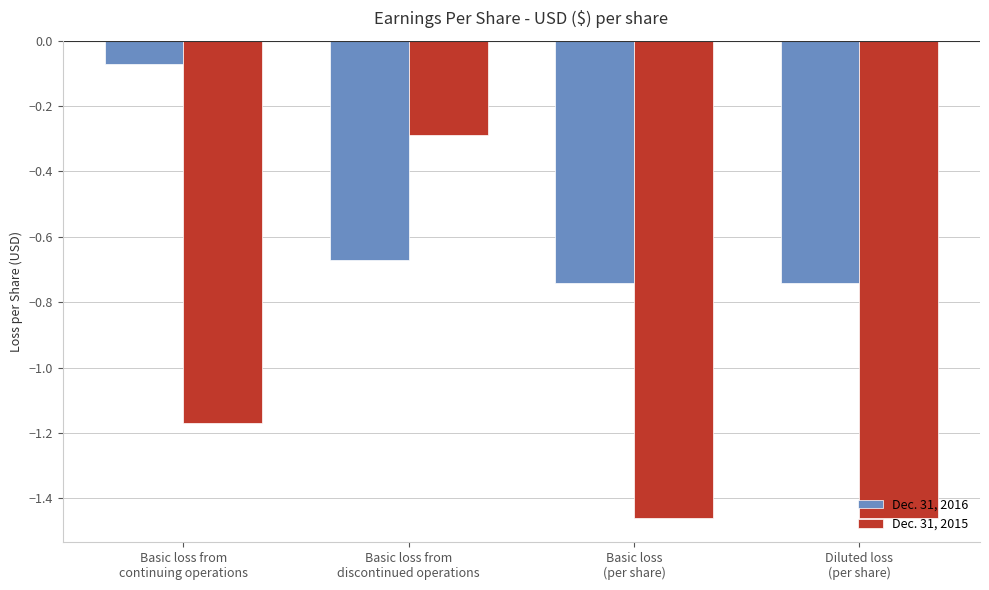

What is the approximate value of Dec. 31, 2015 at Basic loss from
discontinued operations?

-0.3